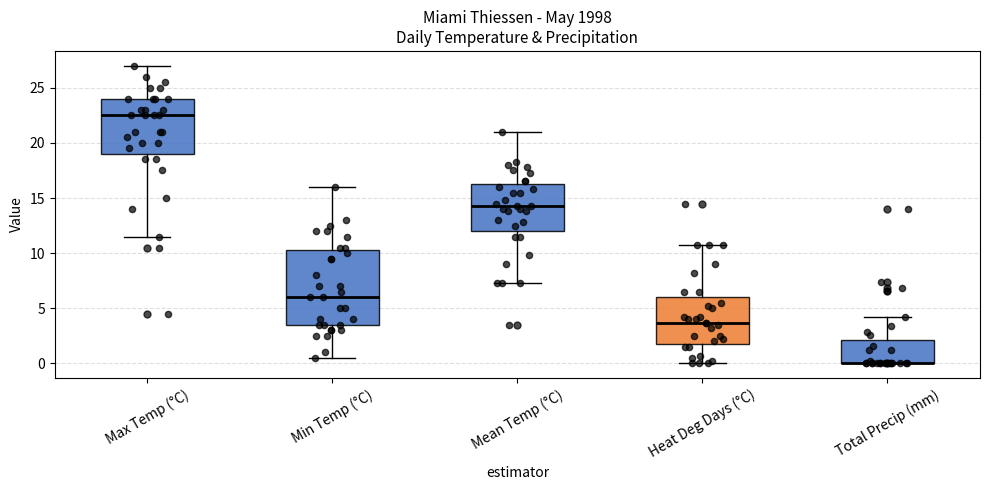

Comparing the boxes themselves (not the whiskers), which one is the tallest?

Min Temp (°C)